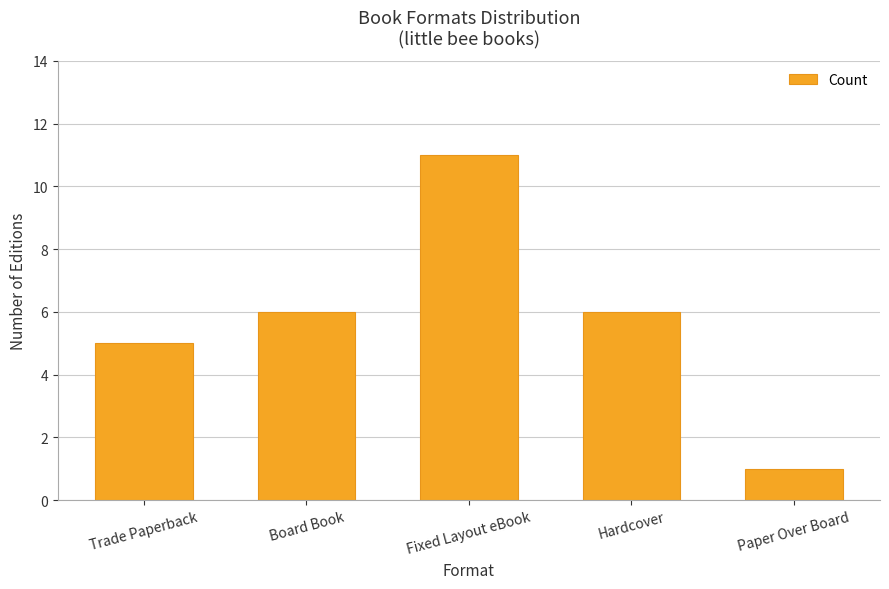

The chart shows a value of 11 at Fixed Layout eBook. True or false?

True